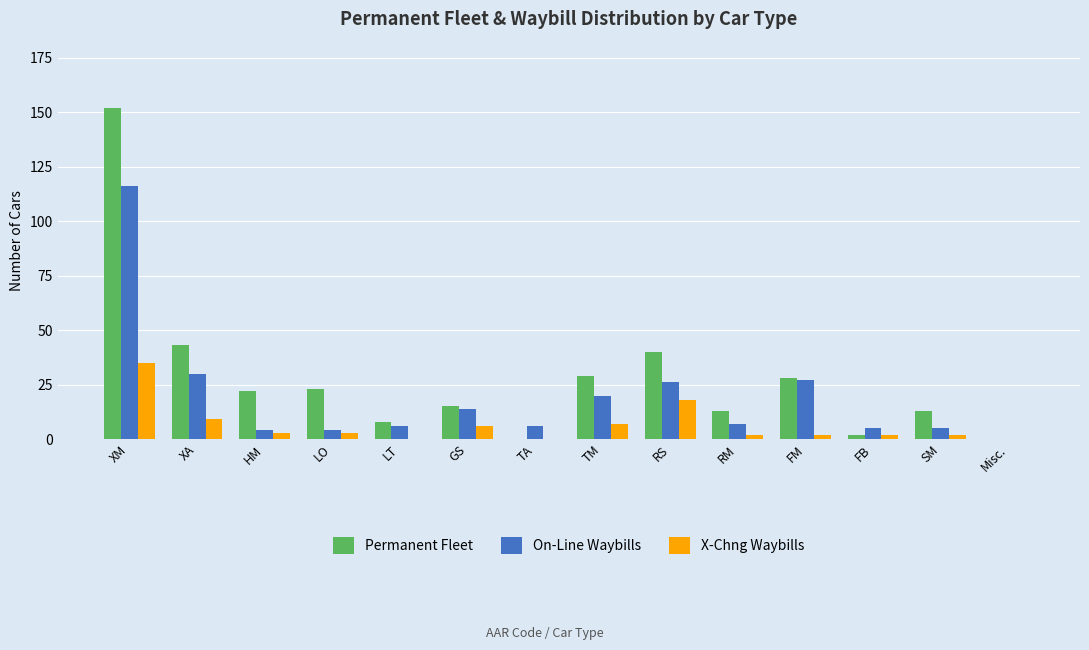

Reading right to left, transcribe all the data shown in this chart.

Permanent Fleet: 0	13	2	28	13	40	29	0	15	8	23	22	43	152
On-Line Waybills: 0	5	5	27	7	26	20	6	14	6	4	4	30	116
X-Chng Waybills: 0	2	2	2	2	18	7	0	6	0	3	3	9	35